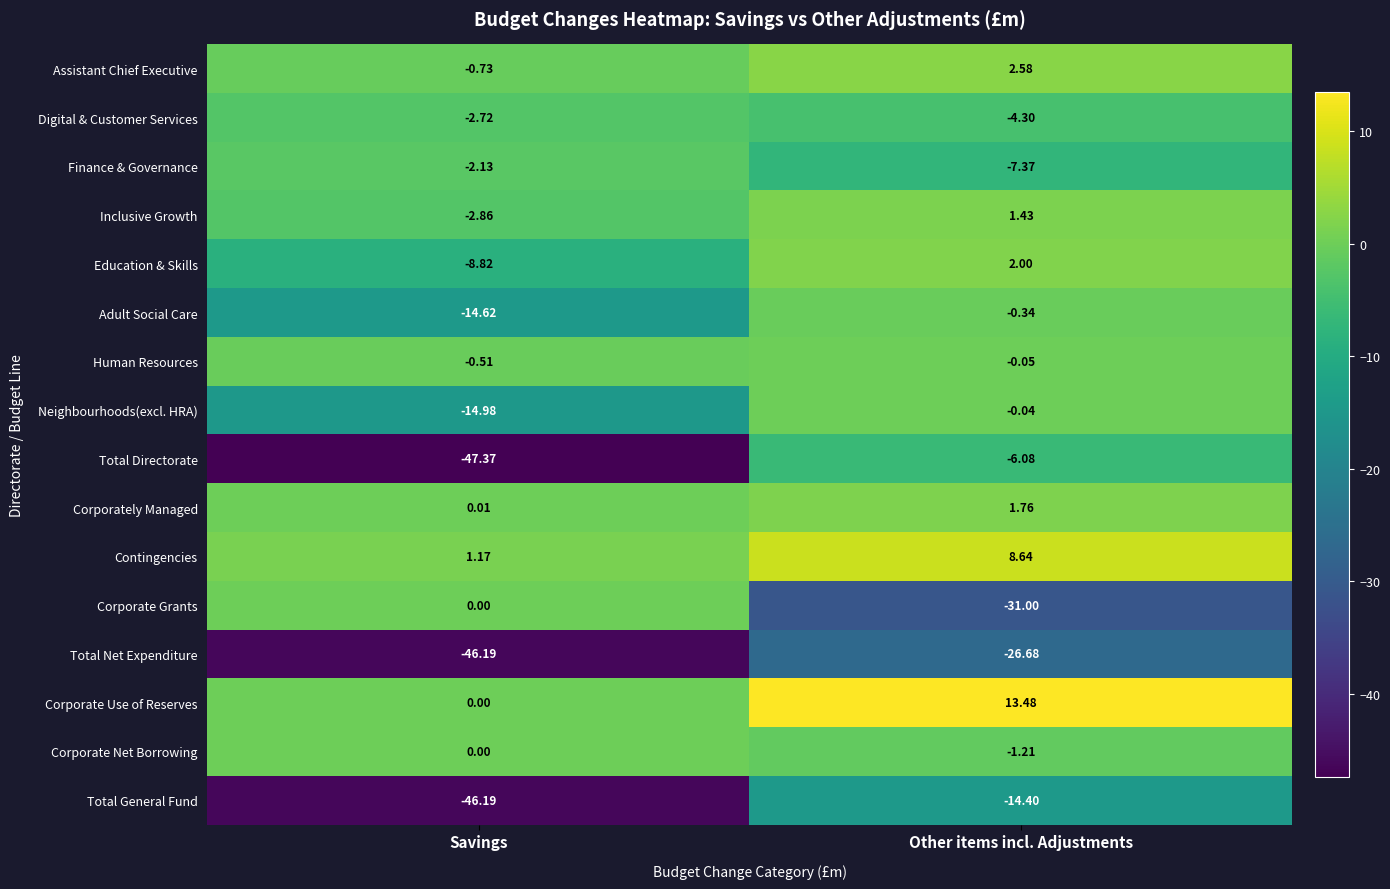

At which label does Inclusive Growth first exceed 1?

Other items incl. Adjustments